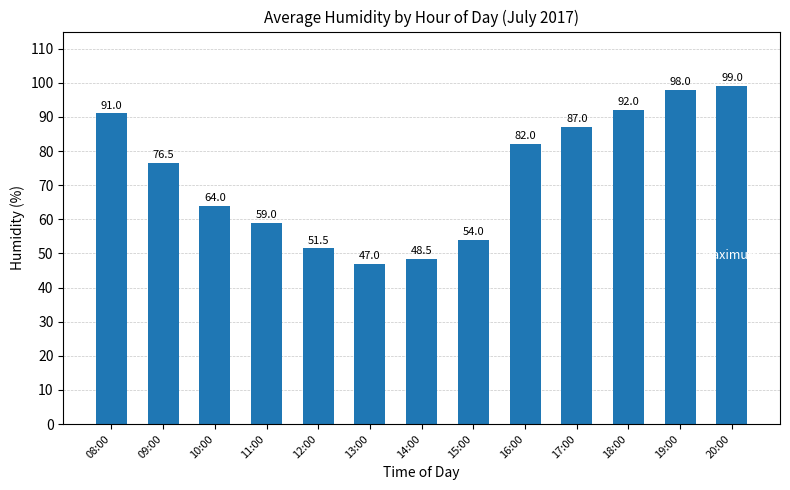

At which category does the chart reach its minimum across all series?

13:00